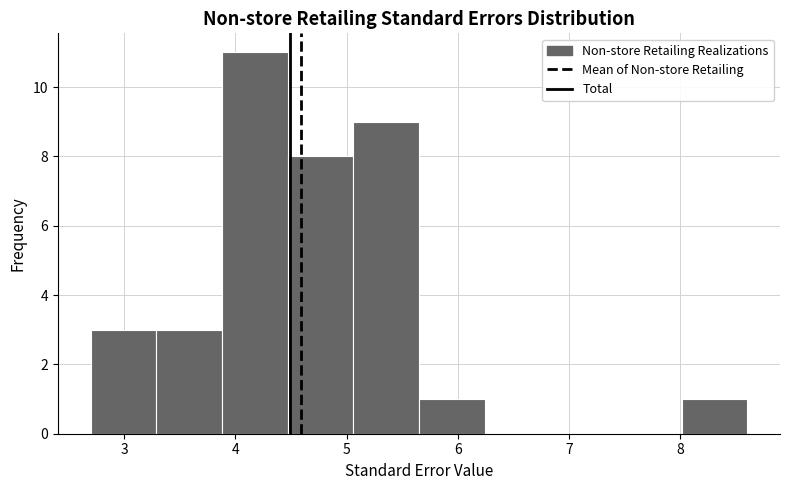

Reading left to right, list every bar in this chart as the range it spans on the x-axis followed by its height. Neither the bar edges nor the heights are printed on the chart, so give them approximately, as read against the axes.

2.70 to 3.29: 3
3.29 to 3.88: 3
3.88 to 4.47: 11
4.47 to 5.06: 8
5.06 to 5.65: 9
5.65 to 6.24: 1
6.24 to 6.83: 0
6.83 to 7.42: 0
7.42 to 8.01: 0
8.01 to 8.60: 1